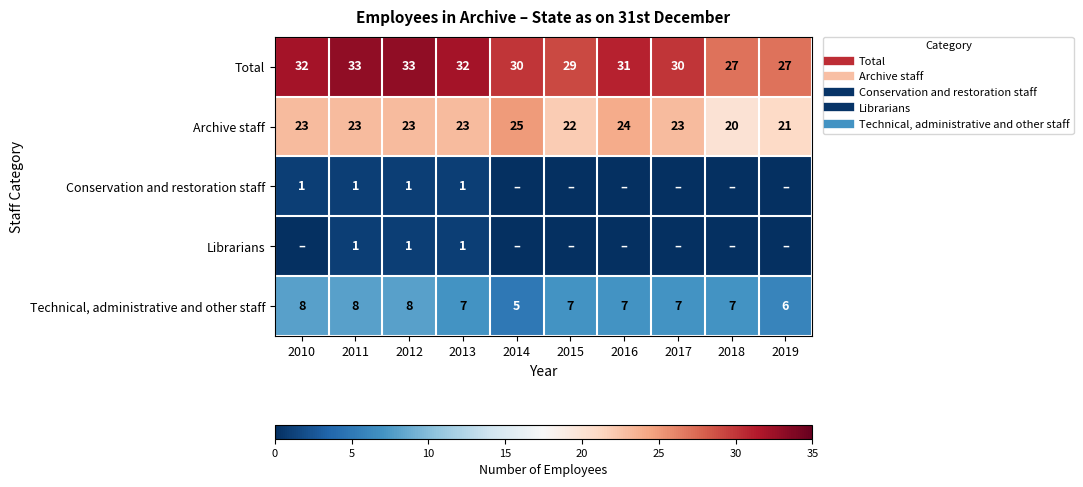

Count the number of data series in this chart.

5